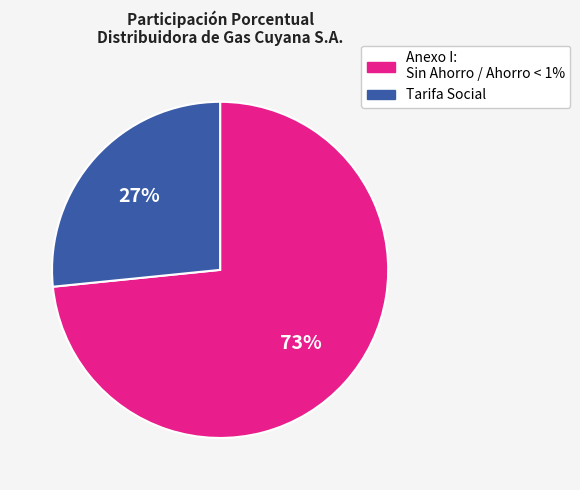

Is there any slice that represents more than half of the pie?

Yes